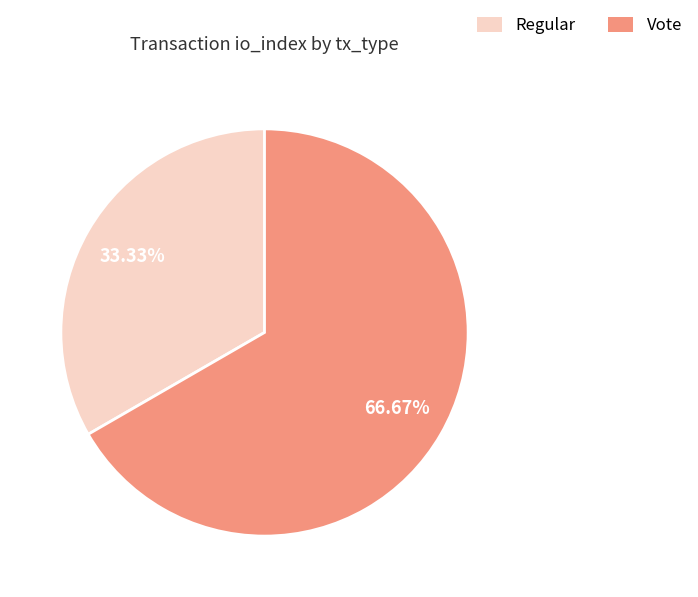

What percentage do Vote and Regular together represent?

100.0%